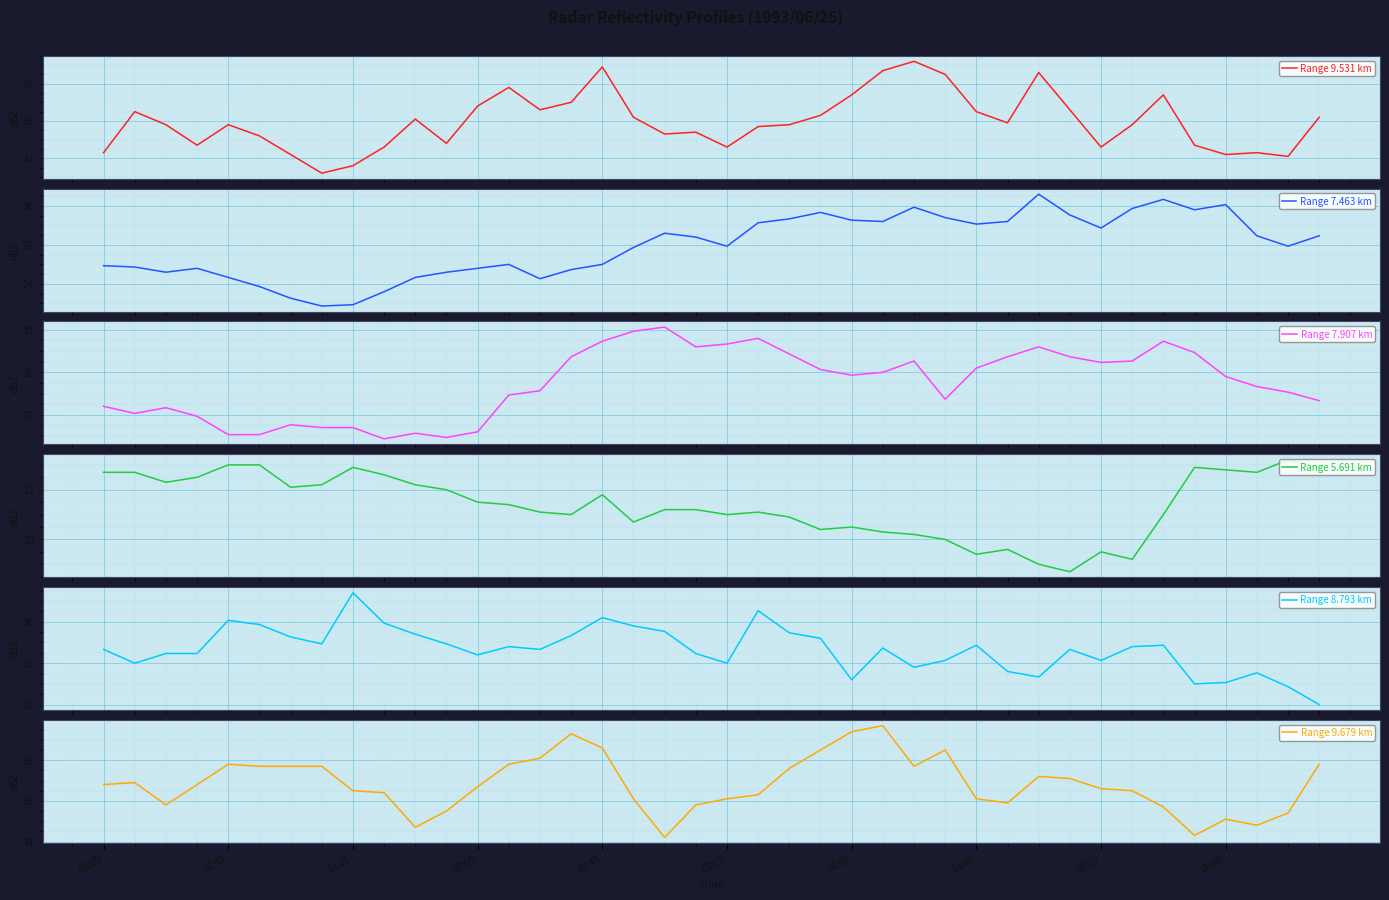

True or false: Range 9.679 km has a value of 22.5 at 01:25.

False